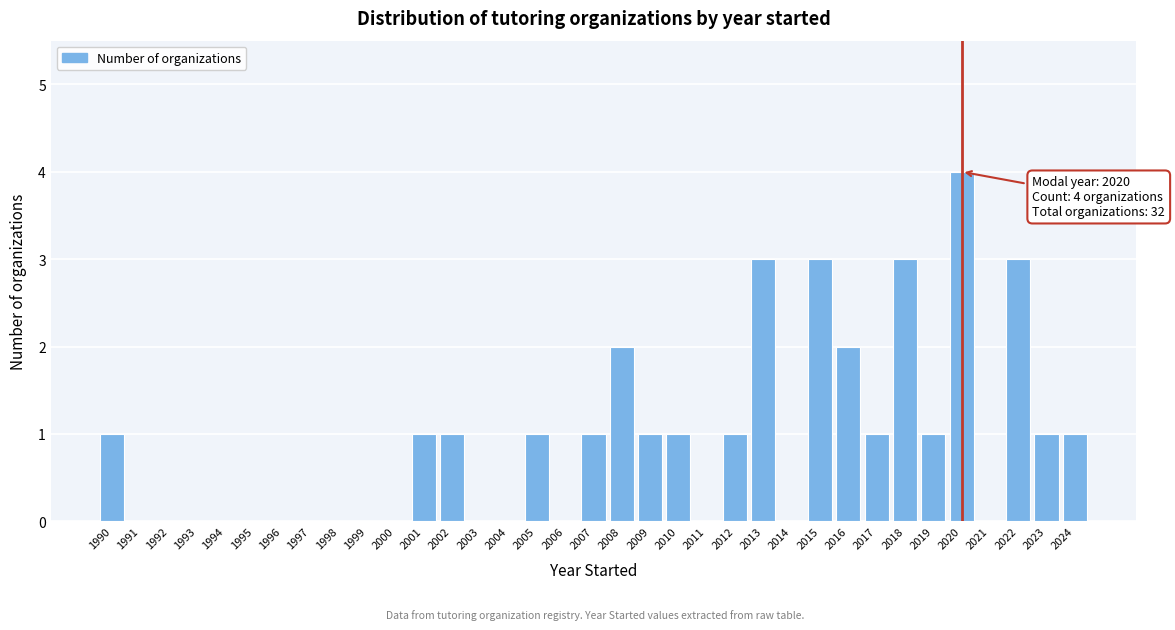

What is the sum of all values?

32